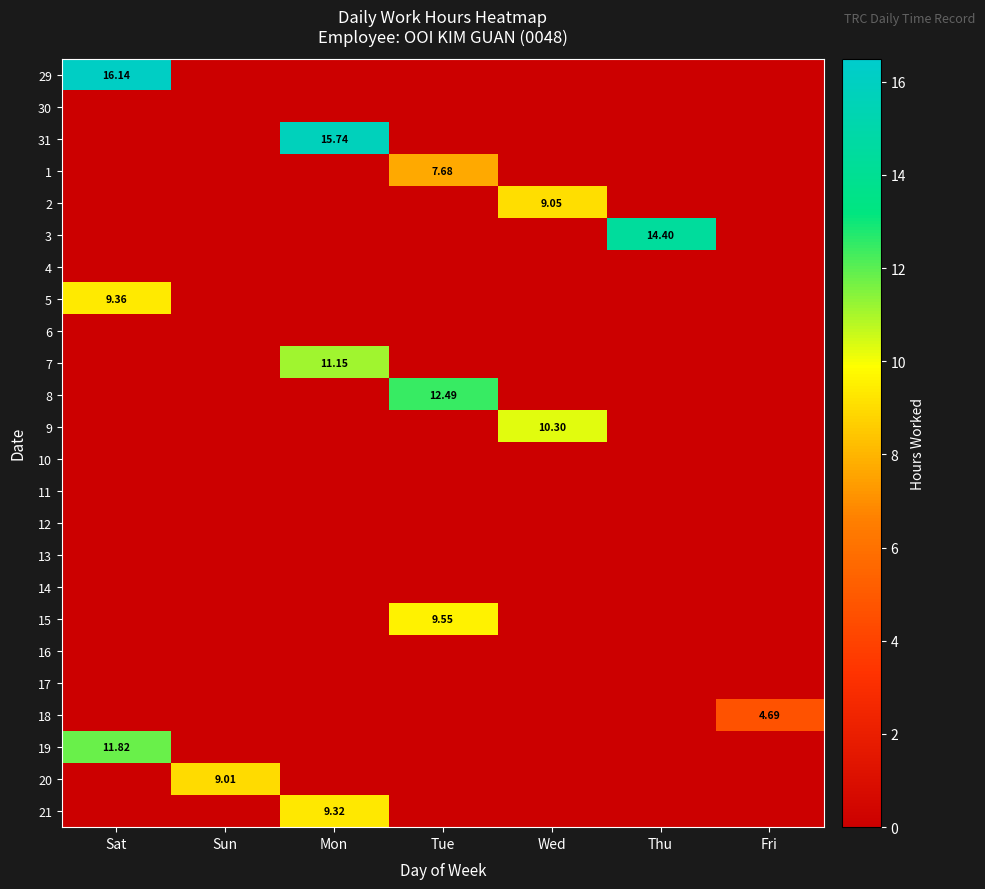

Between Sat and Wed, which is larger?

Sat